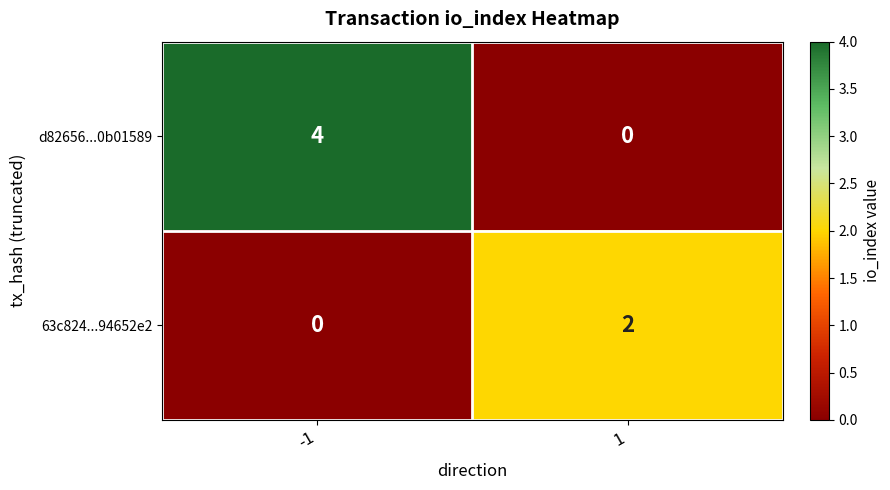

What is the difference between the d82656...0b01589 values at -1 and 1?

4